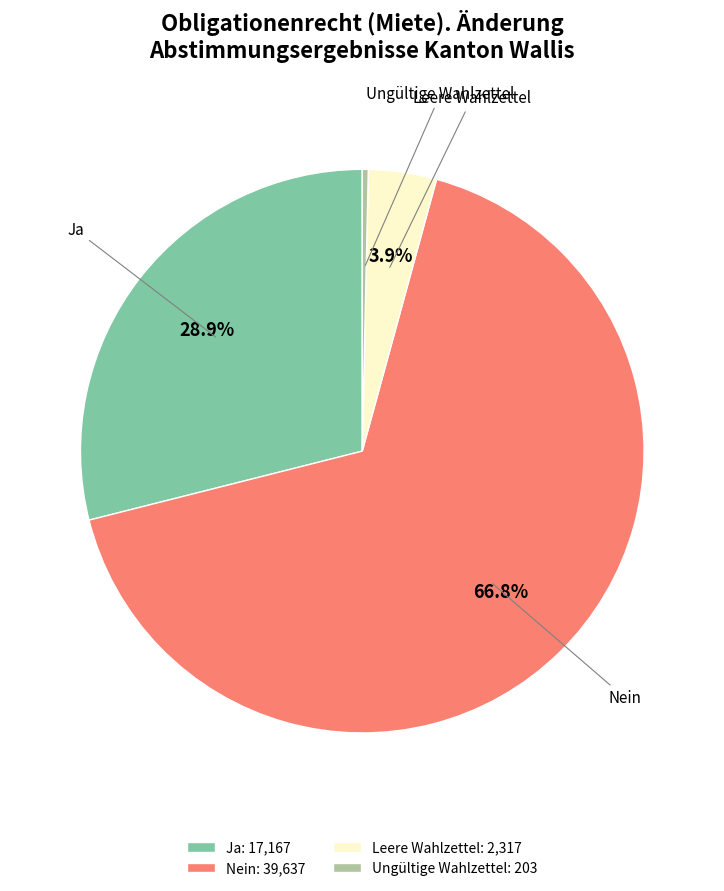

Combined, do Ungültige Wahlzettel and Leere Wahlzettel account for over 50%?

No